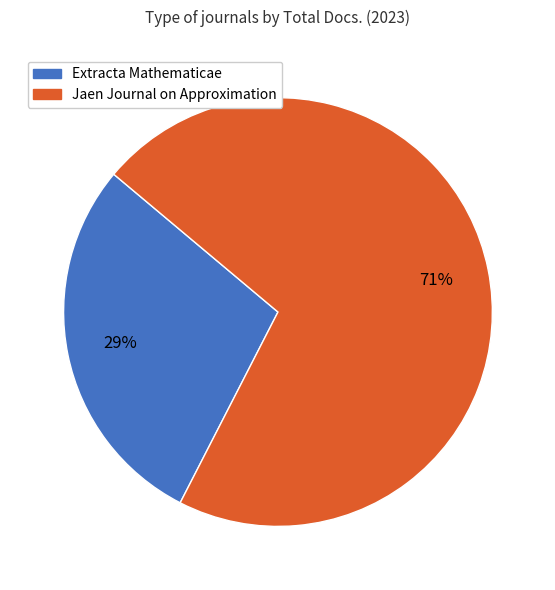

How many segments does this pie chart have?

2